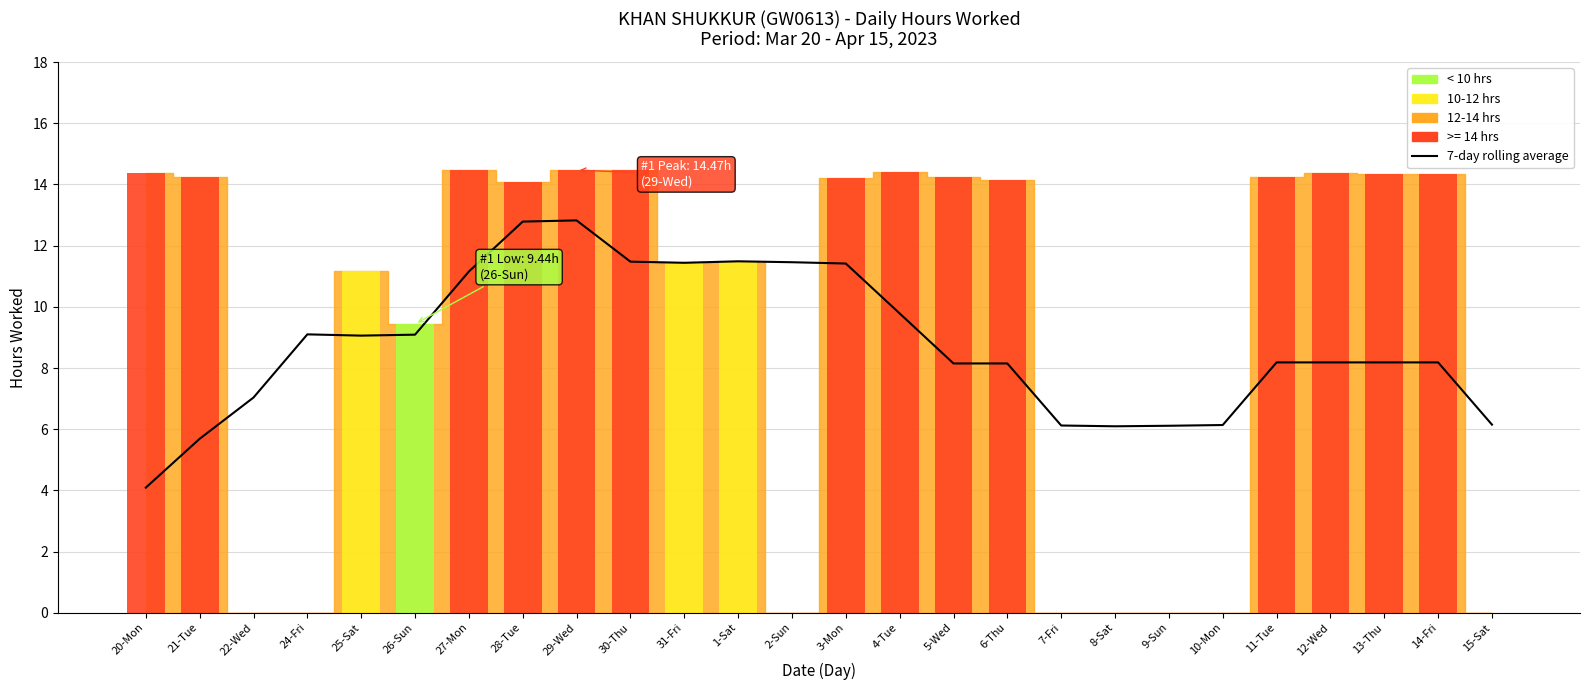

The chart shows a value of 10.5 at 7-Fri. True or false?

False